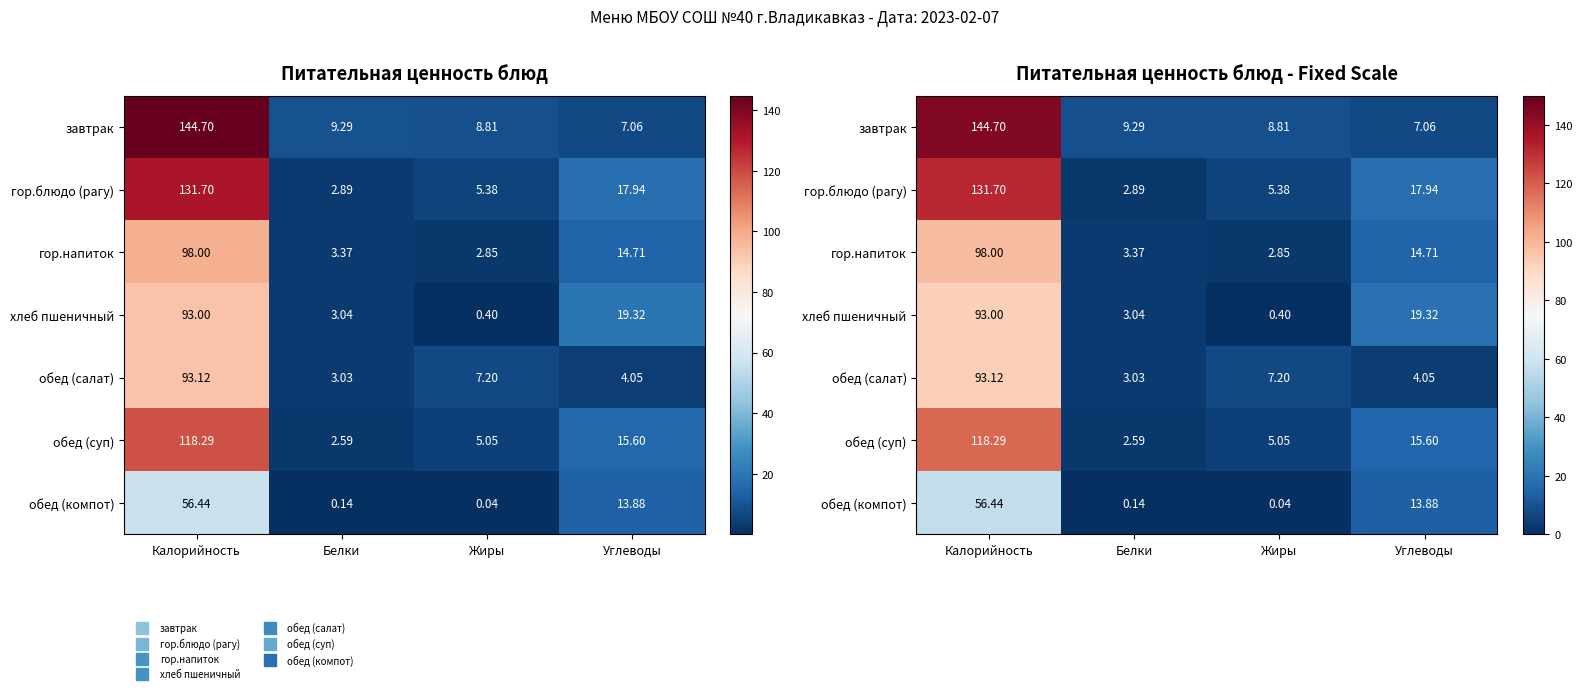

Is the value of гор.блюдо (рагу) at Белки greater than the value of завтрак at Жиры?

No